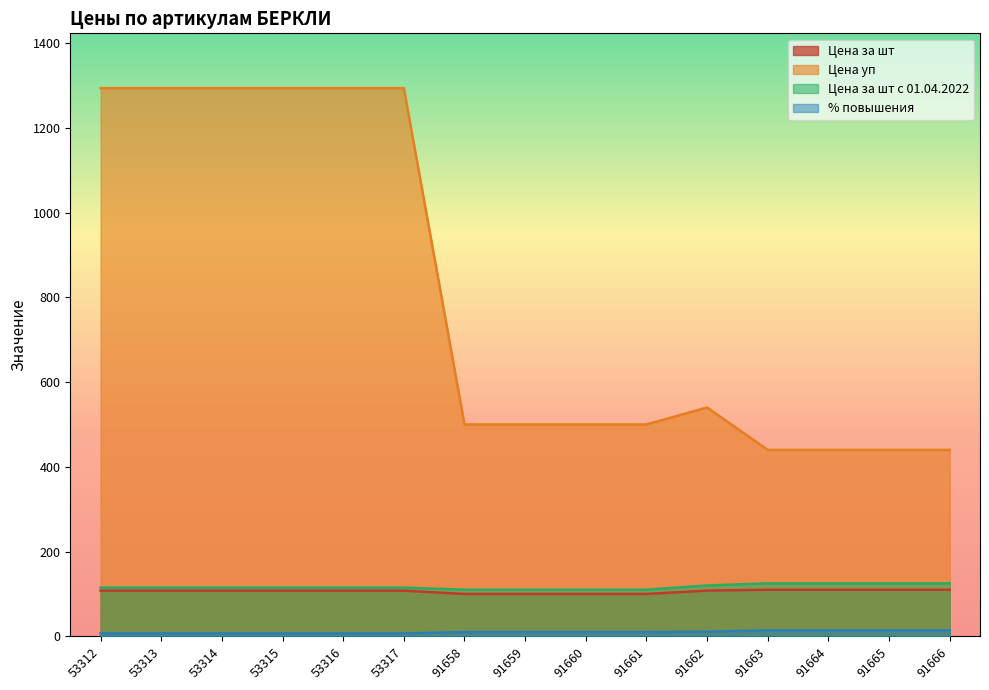

At which label does Цена уп reach its peak?

53312